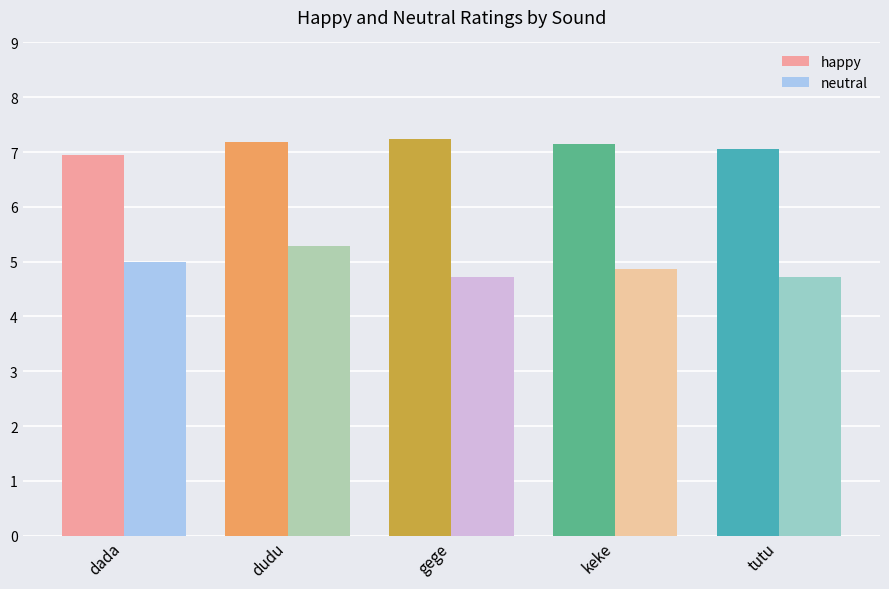

Which series has the largest total across all categories?

happy